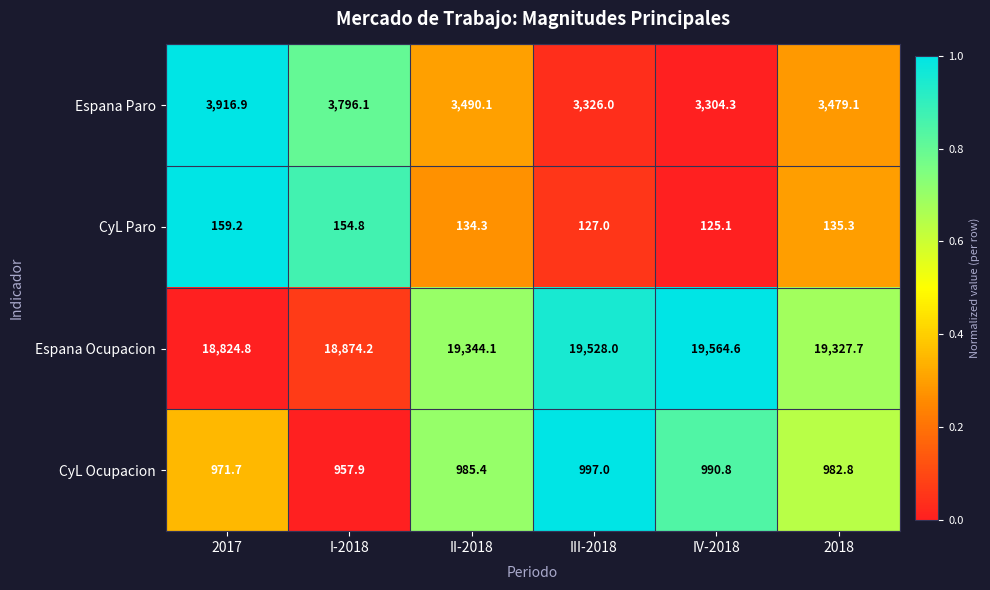

What is the average value of the CyL Ocupacion series?

980.9